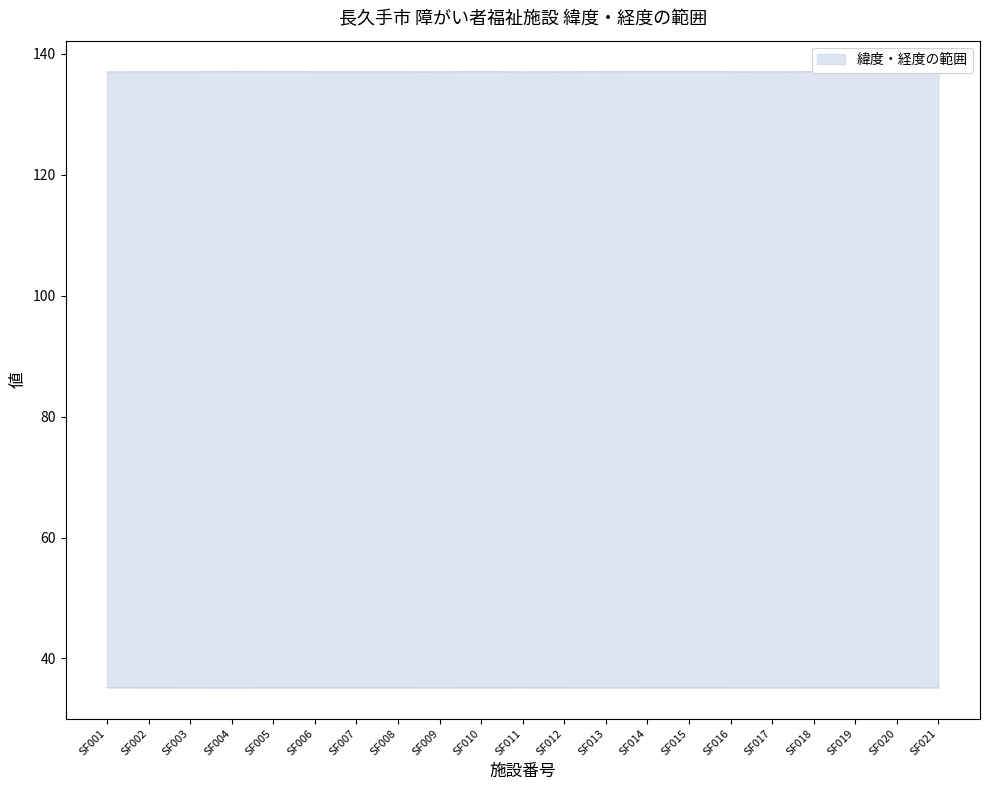

True or false: 緯度 and 経度 cross at least once.

False